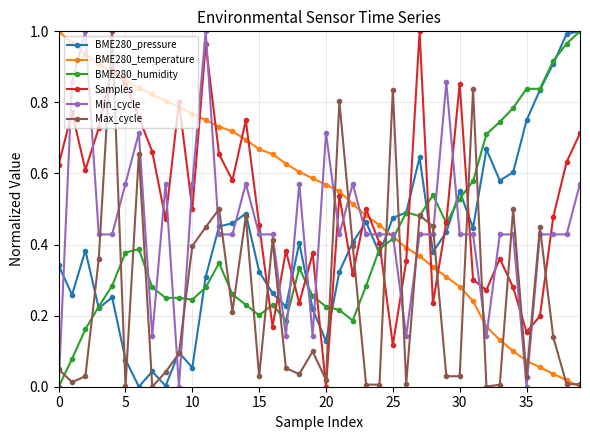

Which series ends up on top after the final intersection of BME280_pressure and BME280_temperature?

BME280_pressure